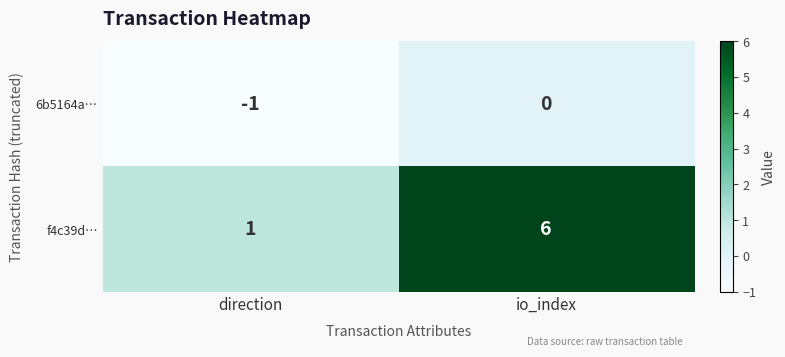

Reading left to right, what are all the values shown in this chart?

6b5164a…: -1	0
f4c39d…: 1	6